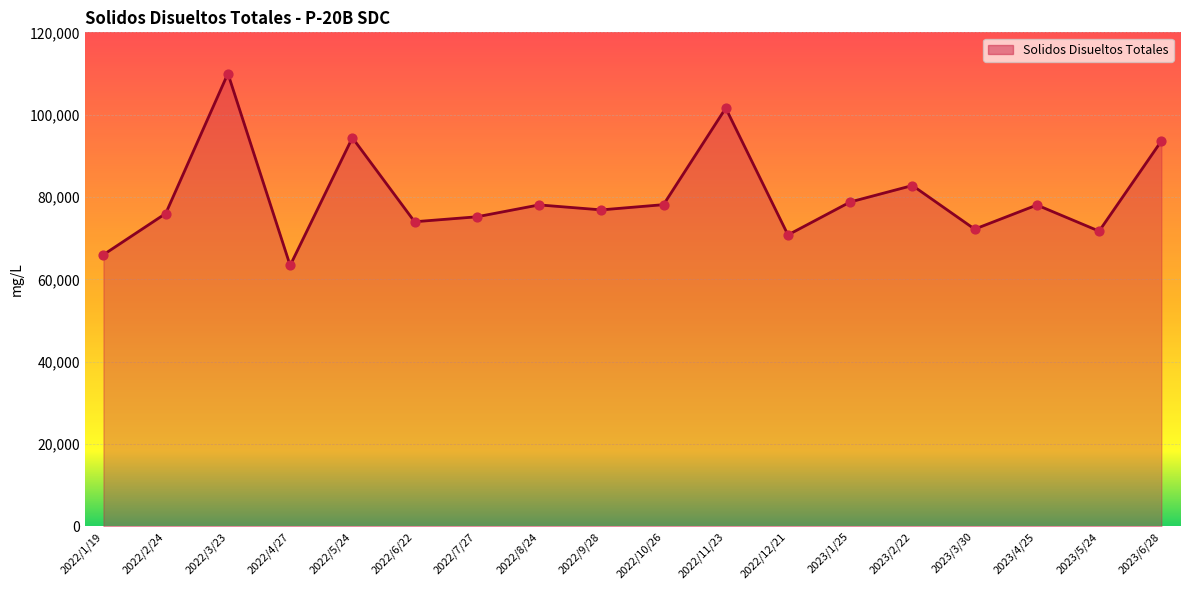

What is the change in value from 2022/2/24 to 2022/3/23?

+34000